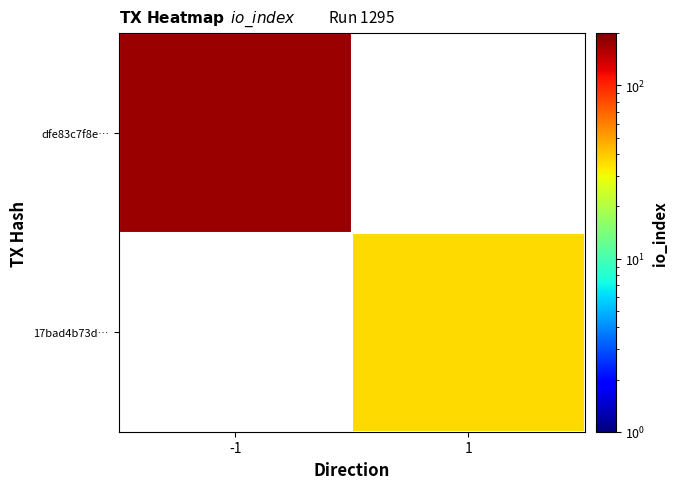

Where is dfe83c7f8e… nearest to the value 174?

-1